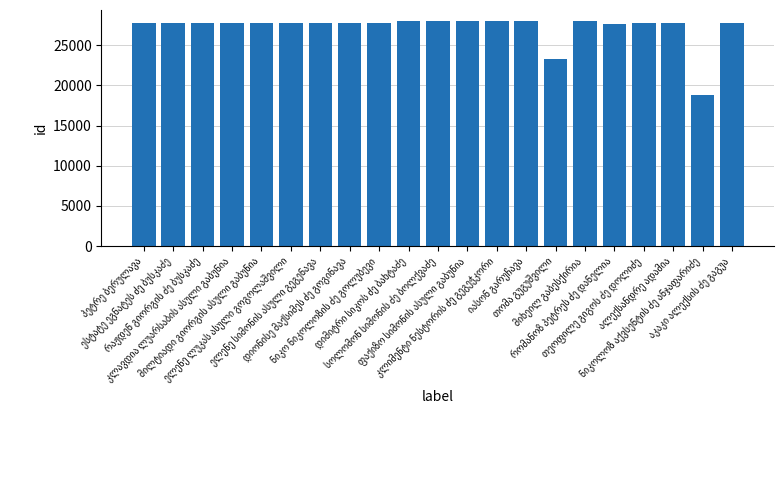

What is the value of the 10th bar from the left?

28000